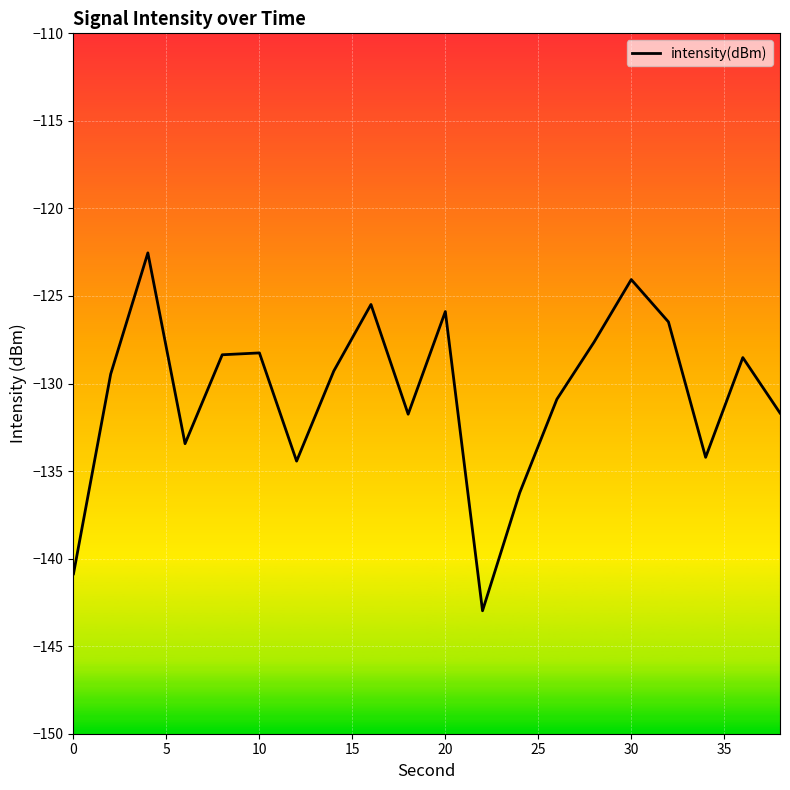

What is the maximum value shown in the chart?

-122.5